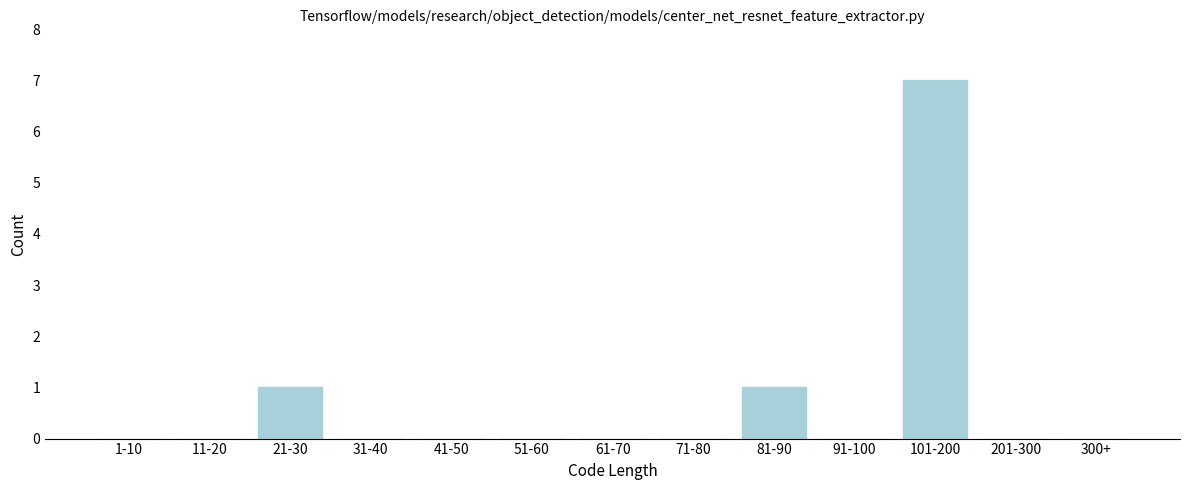

Reading left to right, transcribe all the data shown in this chart.

1-10=0	11-20=0	21-30=1	31-40=0	41-50=0	51-60=0	61-70=0	71-80=0	81-90=1	91-100=0	101-200=7	201-300=0	300+=0